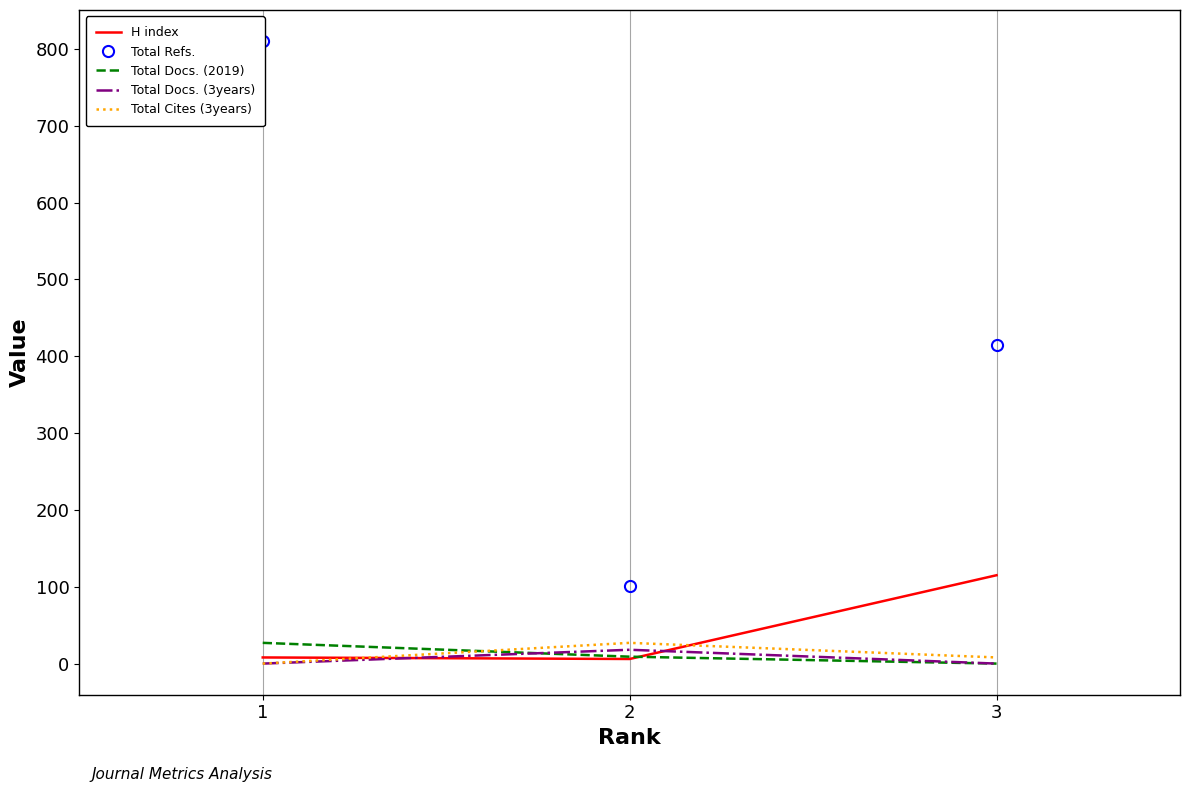

Is the value of Total Docs. (2019) at 1 greater than the value of Total Cites (3years) at 3?

Yes